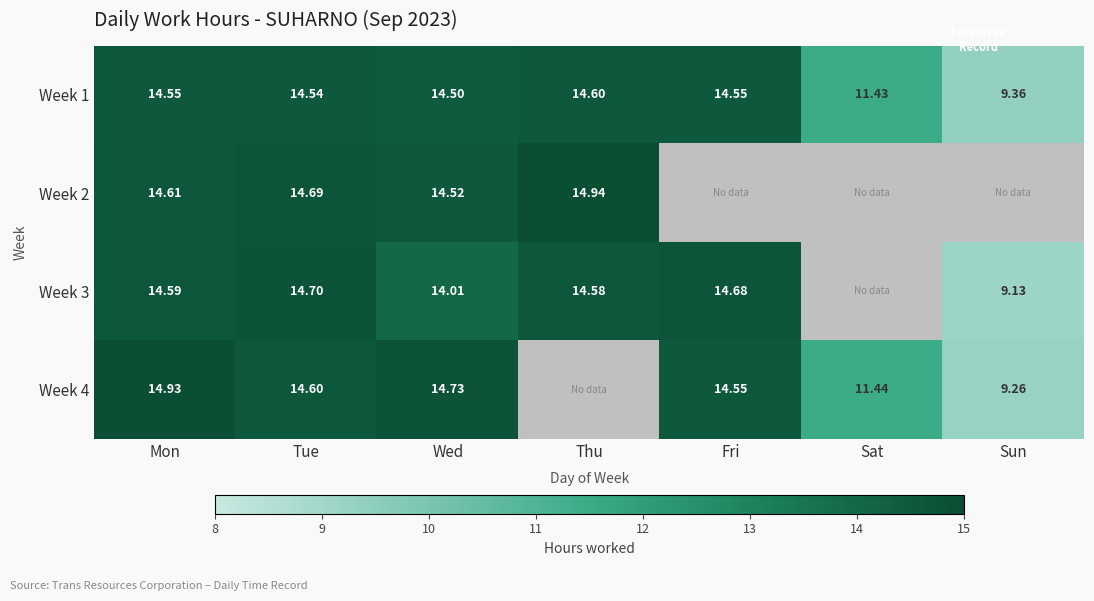

Which series has the largest total across all categories?

Week 1